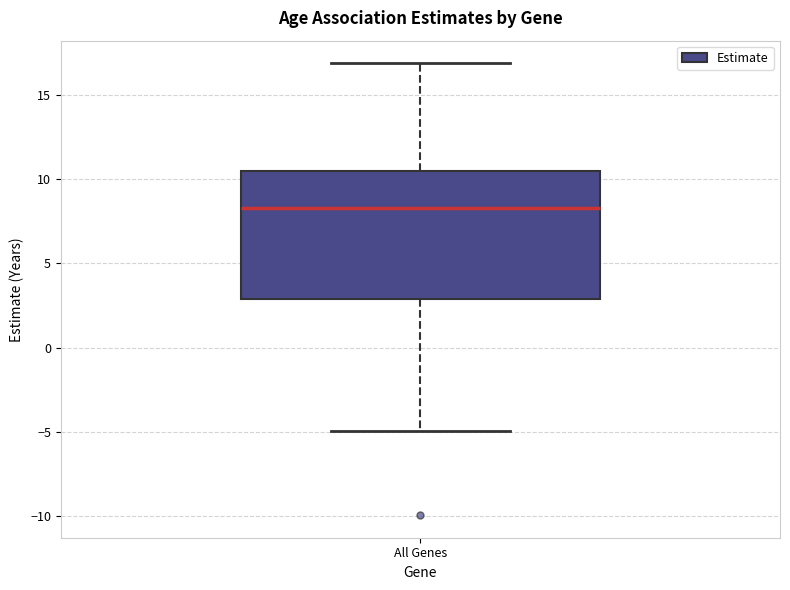

Read this box plot against the y-axis: the position of the median line, the range covered by the box, and the ends of both whiskers. The values are not printed on the chart, so give them approximately, as read against the axis.

median 8.5, box 3.0 to 10.5, whiskers -5.0 to 17.0